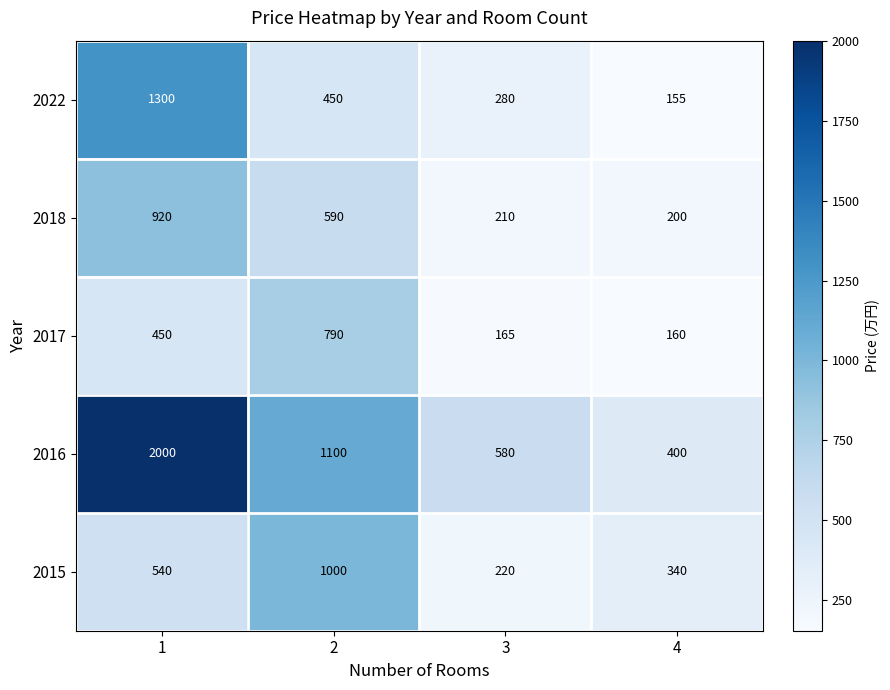

What is the spread (max minus min) of values at 3?

415